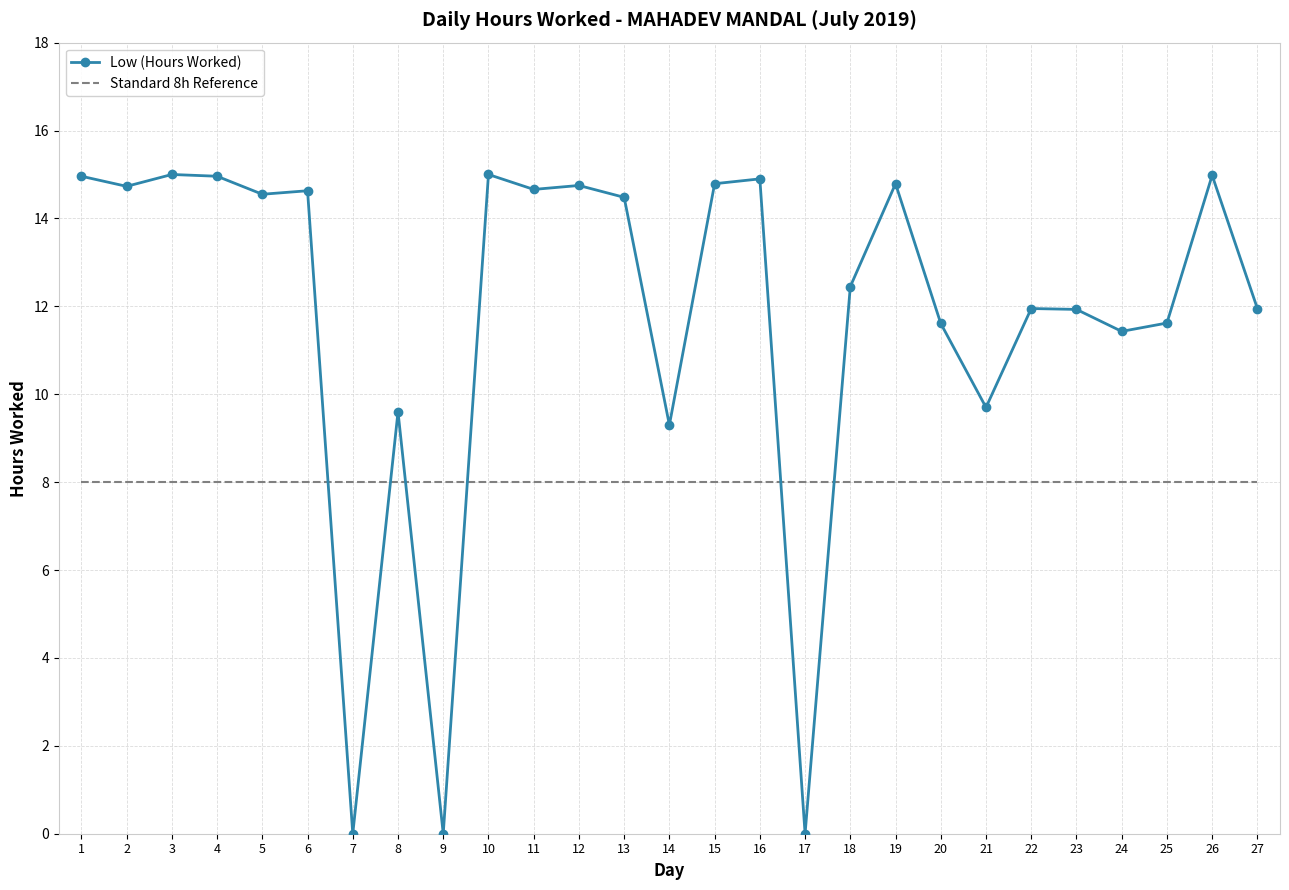

True or false: Low (Hours Worked) and Standard 8h Reference intersect in this chart.

True